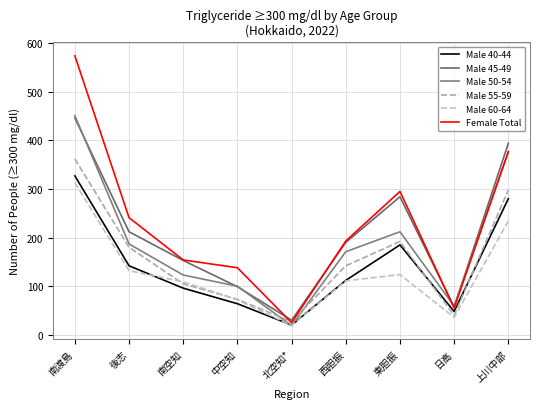

Rank the categories by Female Total value from lowest to highest.

北空知*, 日高, 中空知, 南空知, 西胆振, 後志, 東胆振, 上川中部, 南渡島